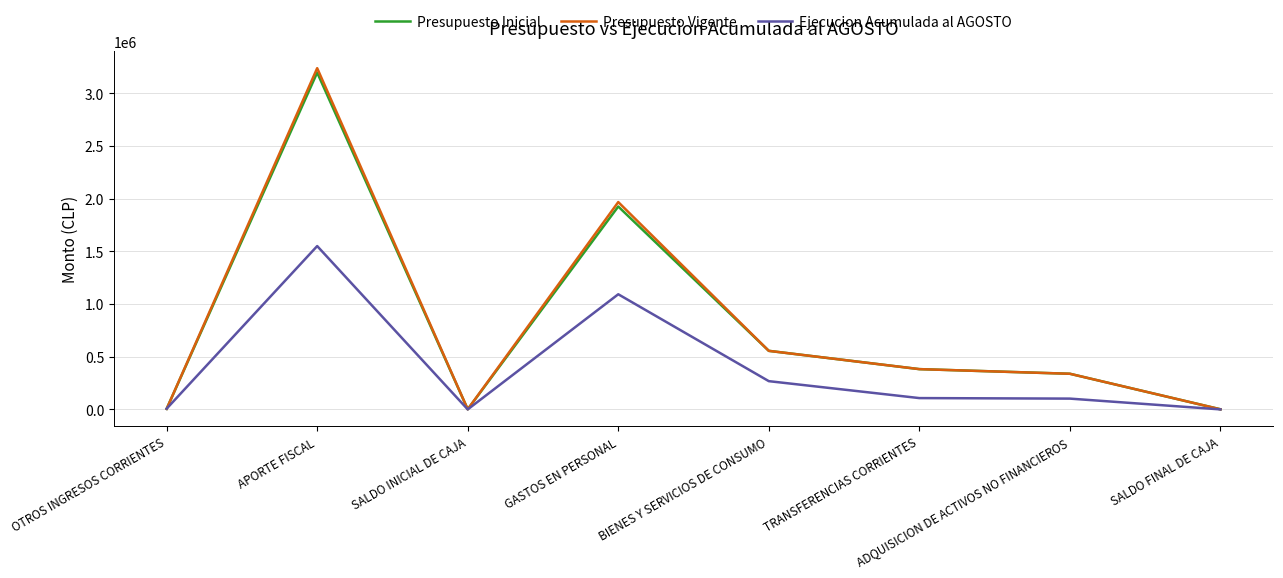

Is it true that Ejecucion Acumulada al AGOSTO equals 2539318 at APORTE FISCAL?

False